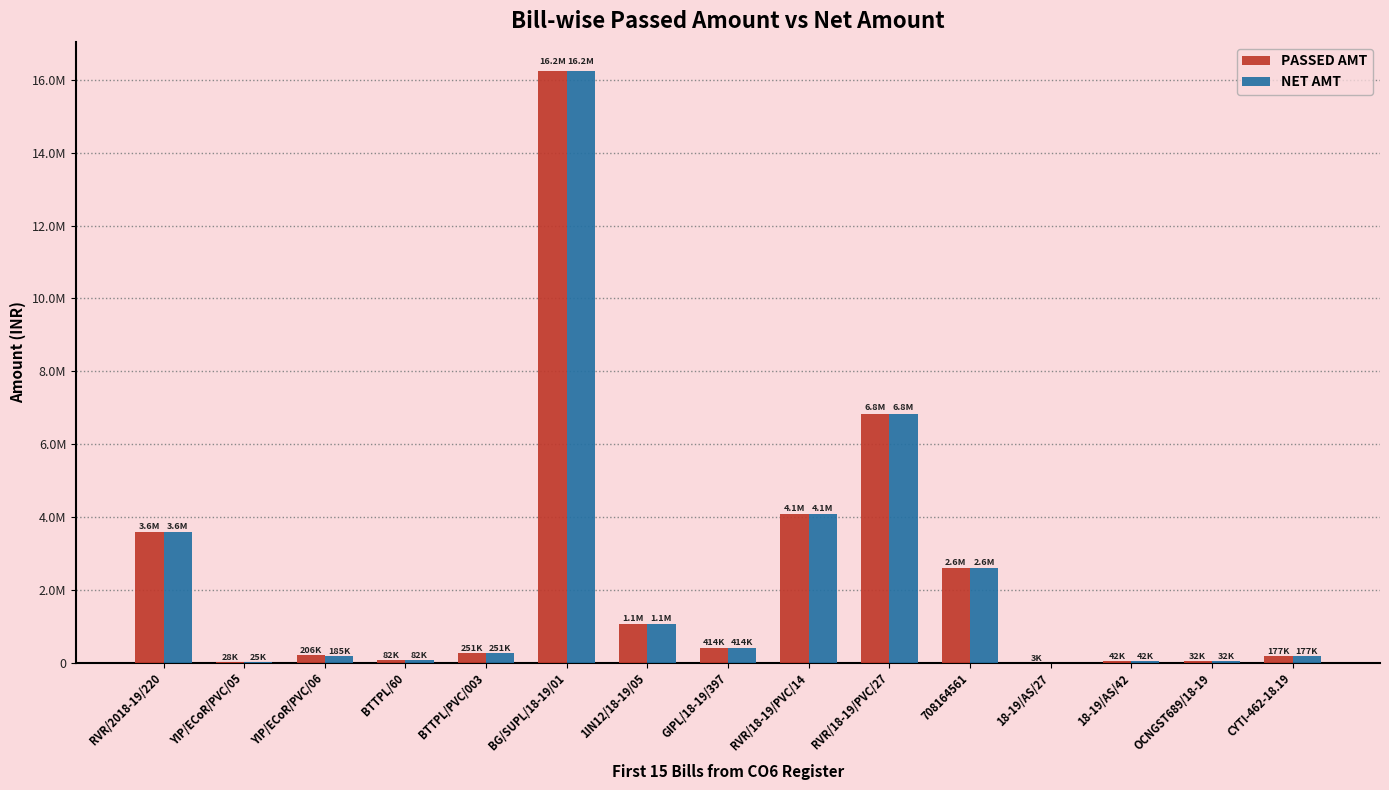

Does the chart contain stacked bars?

No